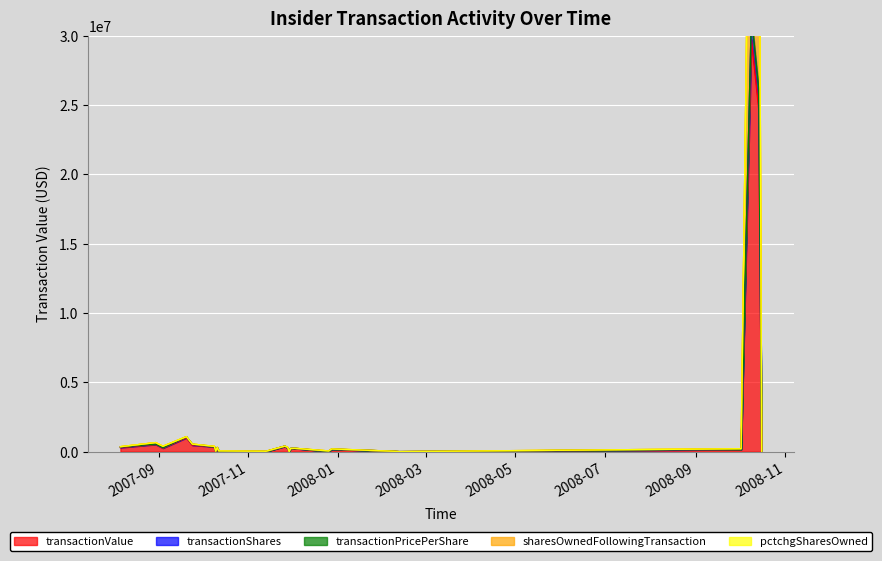

At 2007-12-03, list the series in order from smallest to largest.

transactionValue, transactionShares, sharesOwnedFollowingTransaction